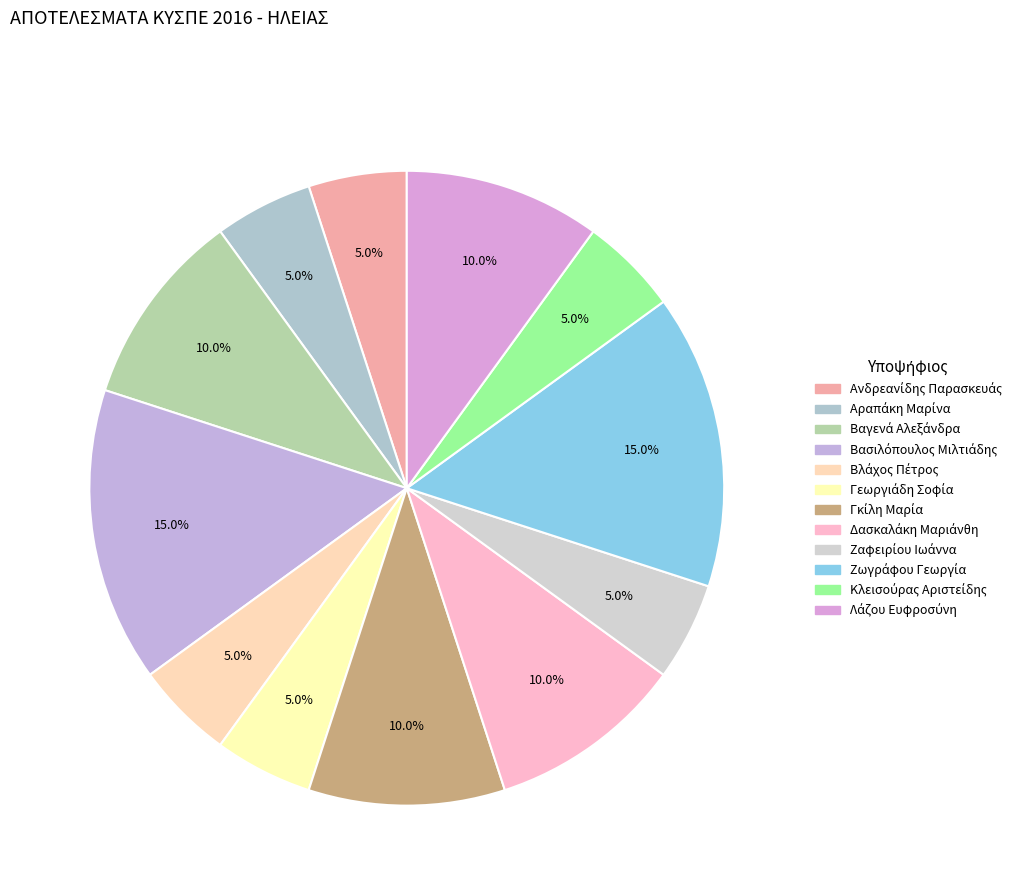

How many segments does this pie chart have?

12